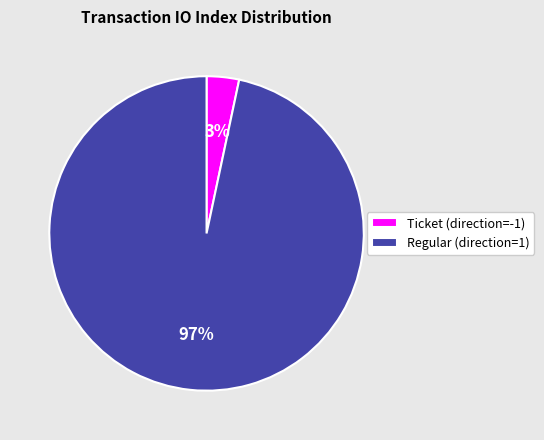

What is the largest slice in the pie chart?

Regular (direction=1)